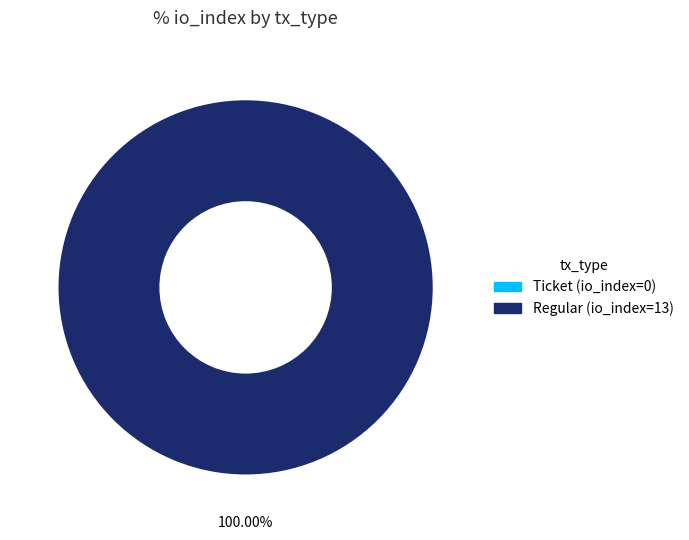

True or false: Regular (io_index=13) accounts for 100% of the total.

True